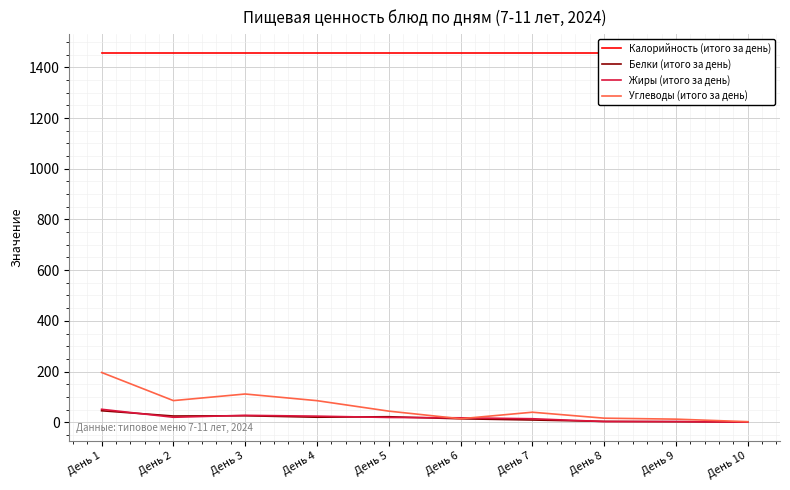

How many values in the Белки (итого за день) series are below 19?

5